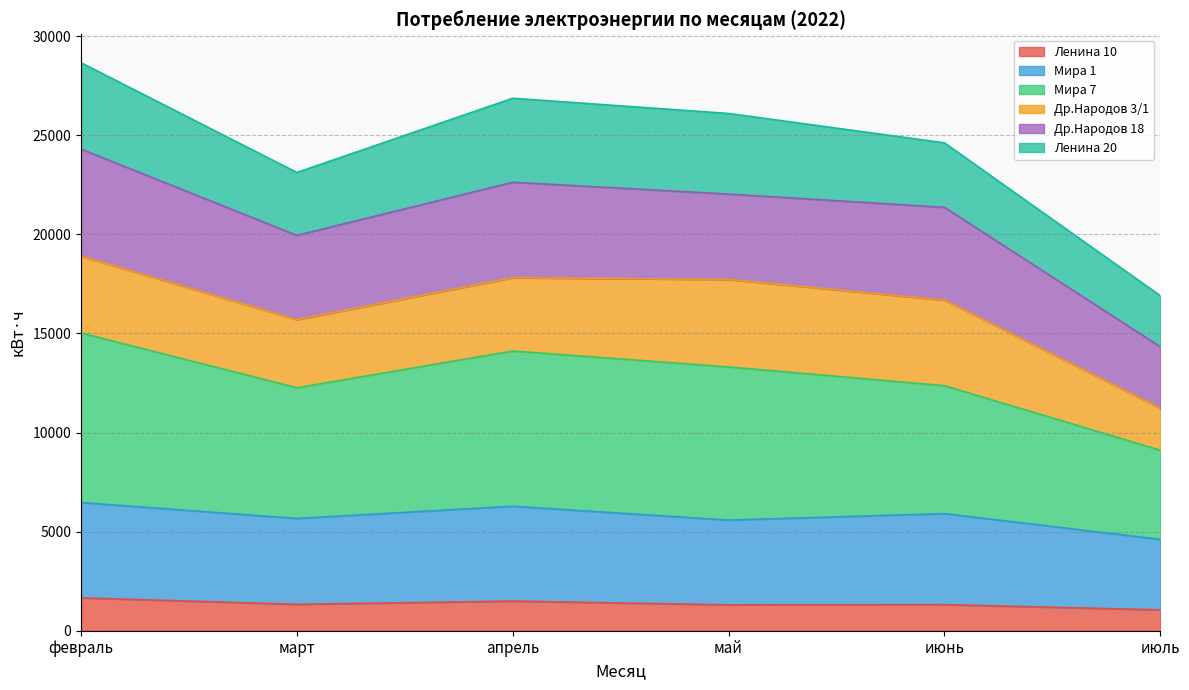

What is the lowest value of the Ленина 10 series?

1052